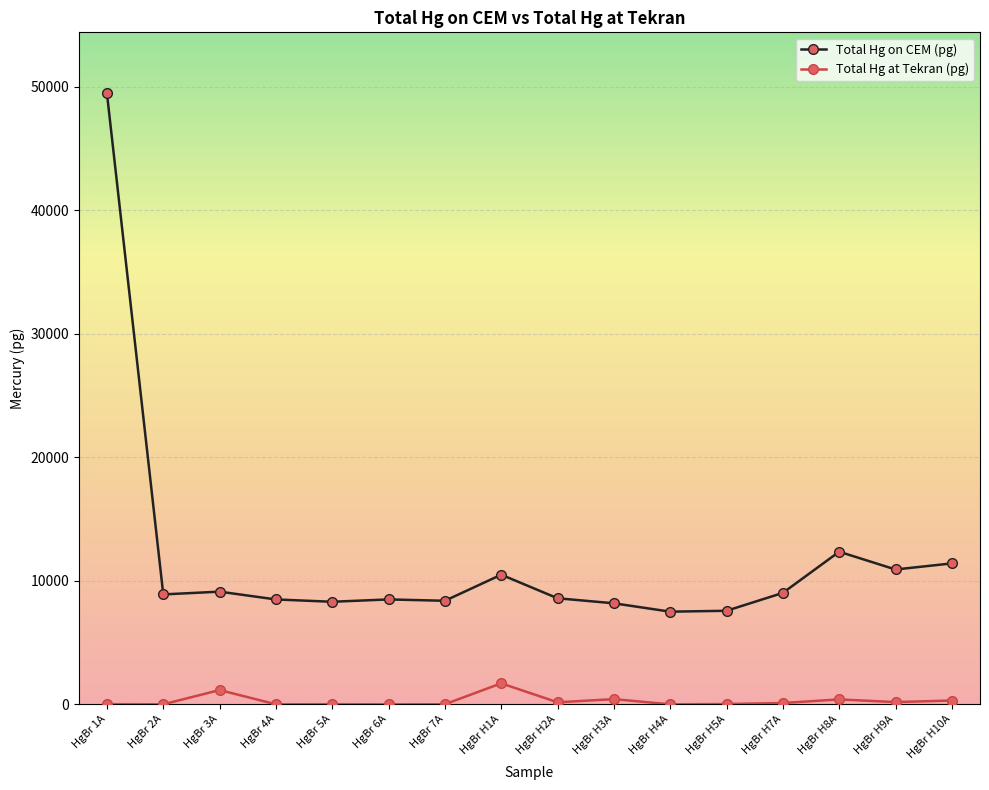

Does the chart display data point markers on the line(s)?

Yes